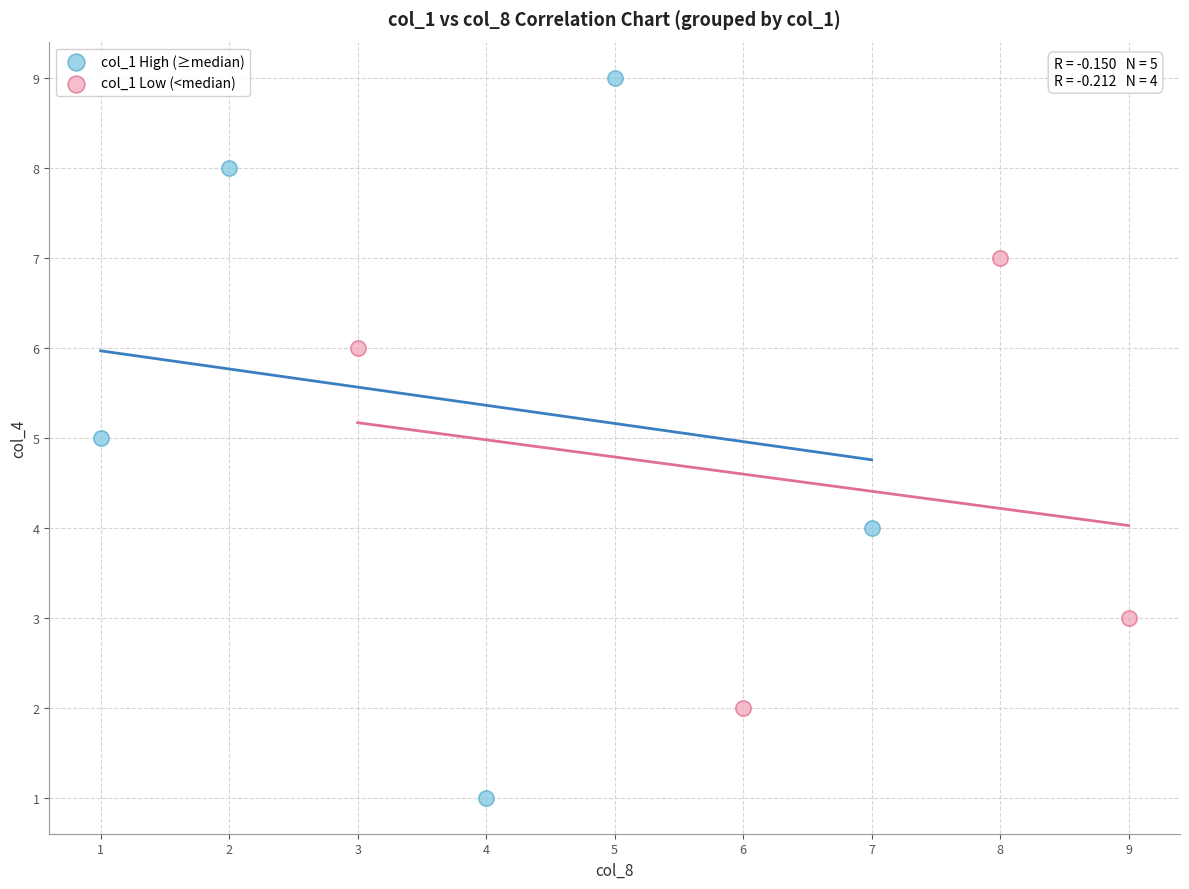

Which series has the largest Y range (max minus min)?

col_1 High (≥median)